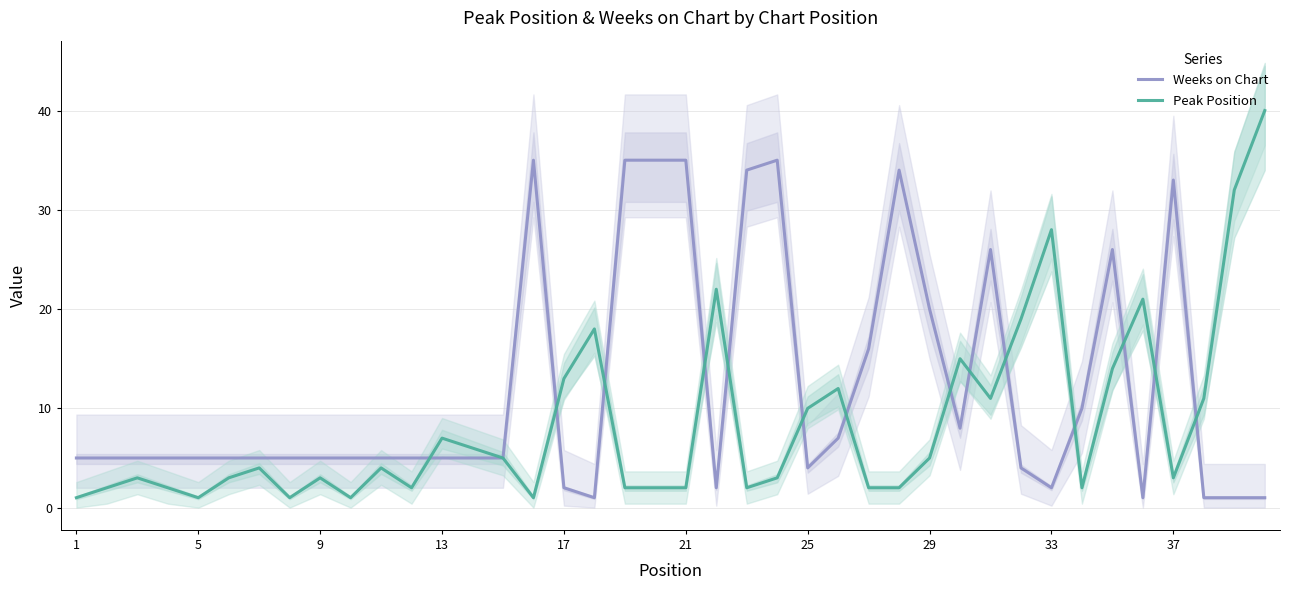

What is the highest value of the Weeks on Chart series?

35